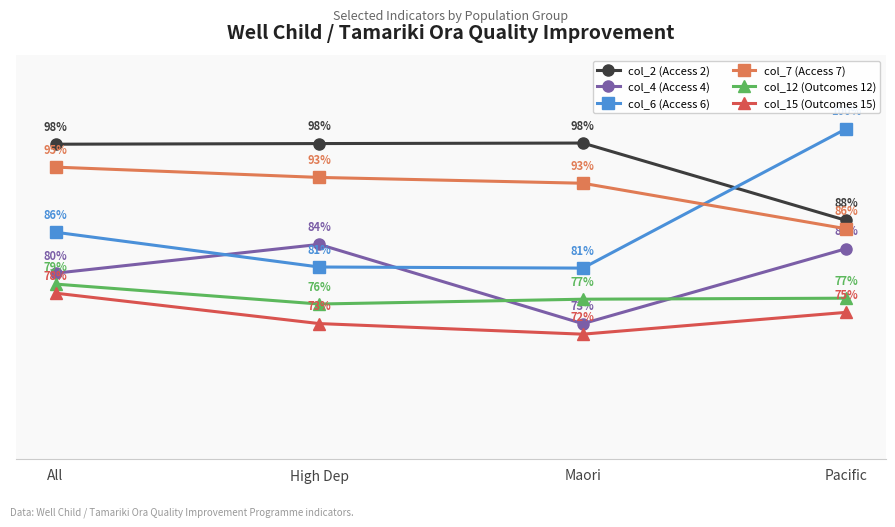

Which series has the widest spread of values?

col_6 (Access 6)